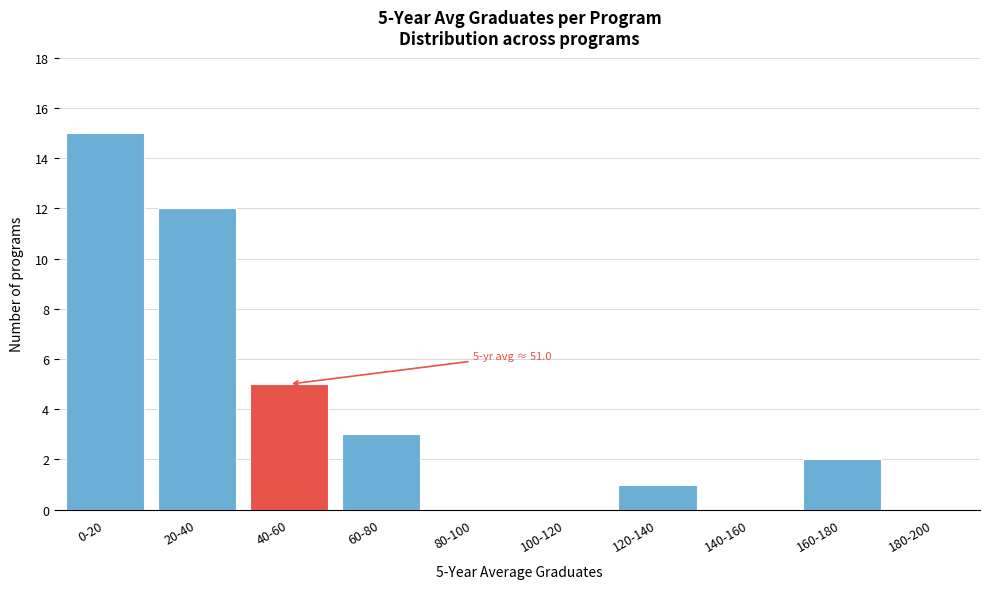

Reading left to right, transcribe all the data shown in this chart.

0-20=15	20-40=12	40-60=5	60-80=3	80-100=0	100-120=0	120-140=1	140-160=0	160-180=2	180-200=0